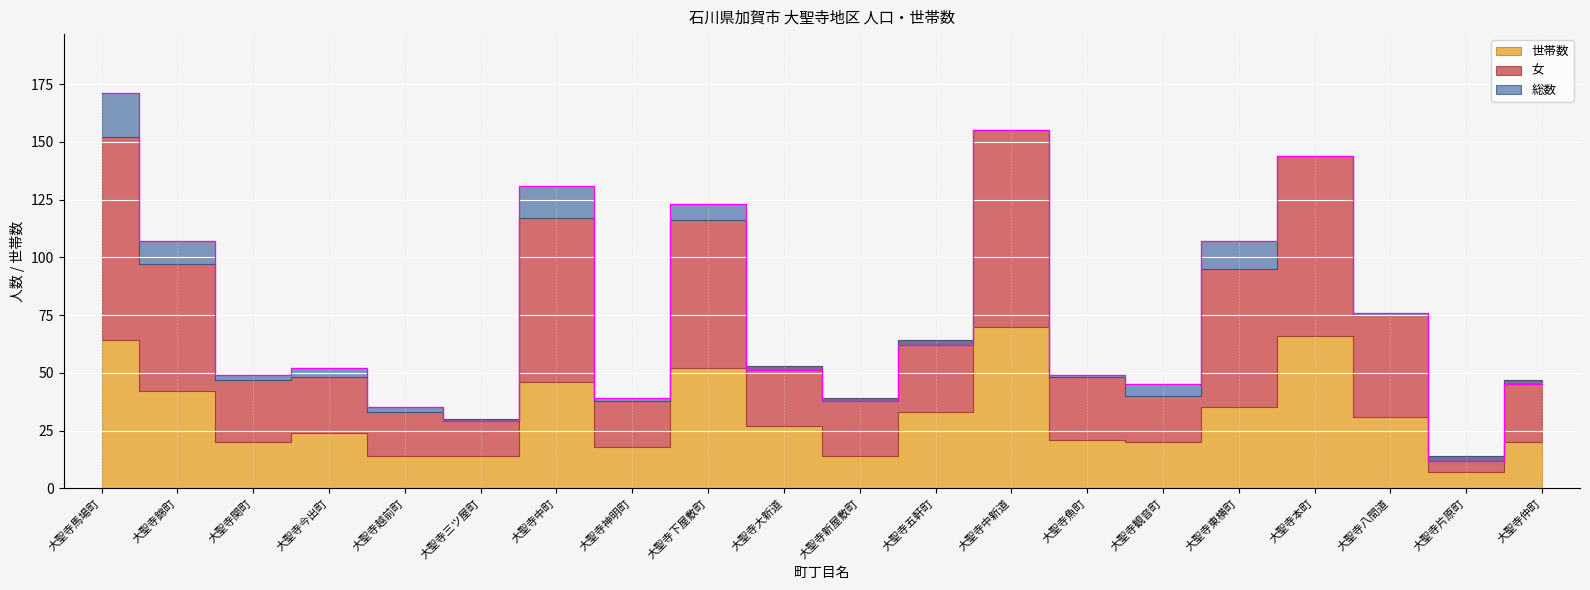

What are all the series names shown in the legend?

世帯数, 総数, 女